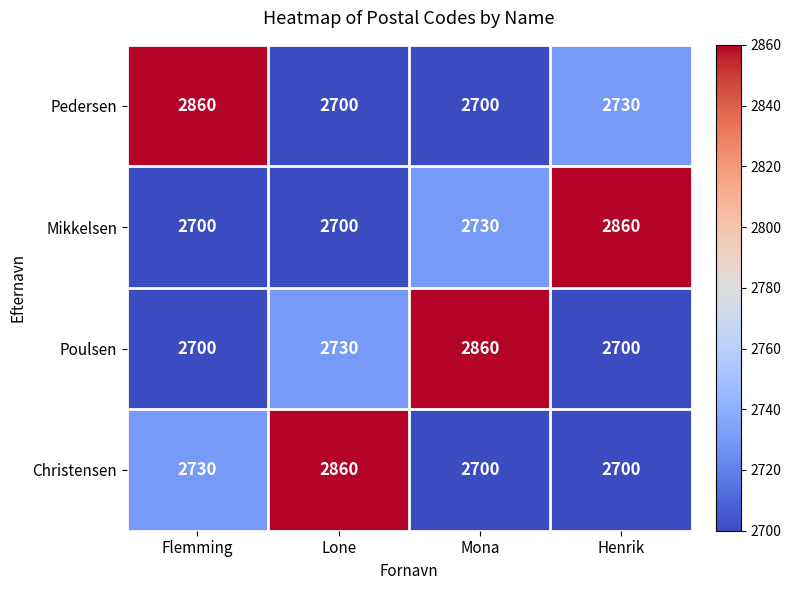

Where is Pedersen nearest to the value 2780?

Henrik